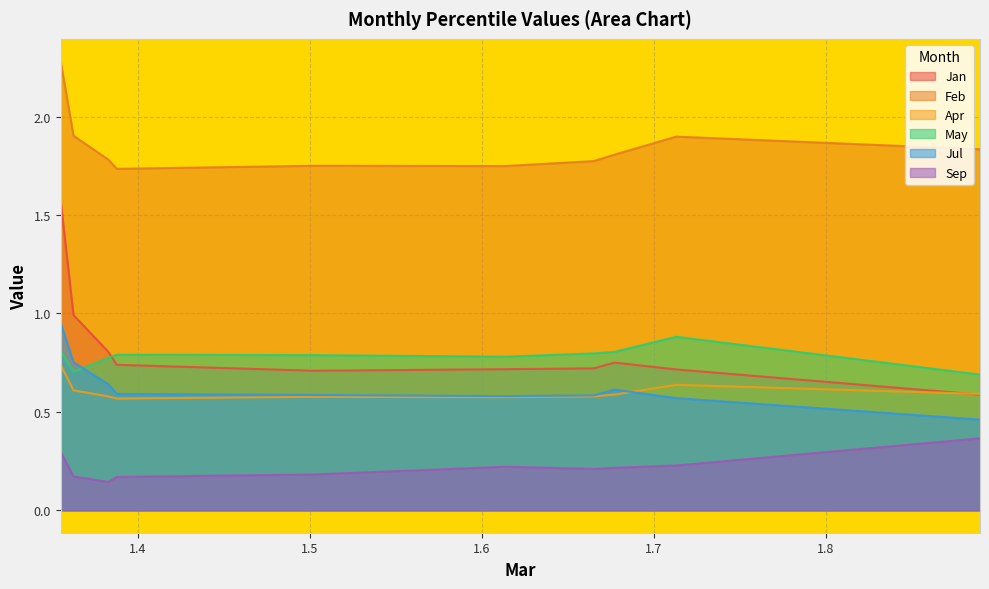

Reading left to right, what are all the values shown in this chart?

Jan: pct05=1.6	pct15=1.0	pct25=0.8	pct35=0.7	pct45=0.7	pct55=0.7	pct65=0.7	pct75=0.8	pct85=0.7	pct95=0.6
Feb: pct05=2.3	pct15=1.9	pct25=1.8	pct35=1.7	pct45=1.8	pct55=1.7	pct65=1.8	pct75=1.8	pct85=1.9	pct95=1.8
Apr: pct05=0.7	pct15=0.6	pct25=0.6	pct35=0.6	pct45=0.6	pct55=0.6	pct65=0.6	pct75=0.6	pct85=0.6	pct95=0.6
May: pct05=0.8	pct15=0.7	pct25=0.8	pct35=0.8	pct45=0.8	pct55=0.8	pct65=0.8	pct75=0.8	pct85=0.9	pct95=0.7
Jul: pct05=1.0	pct15=0.8	pct25=0.6	pct35=0.6	pct45=0.6	pct55=0.6	pct65=0.6	pct75=0.6	pct85=0.6	pct95=0.5
Sep: pct05=0.3	pct15=0.2	pct25=0.1	pct35=0.2	pct45=0.2	pct55=0.2	pct65=0.2	pct75=0.2	pct85=0.2	pct95=0.4